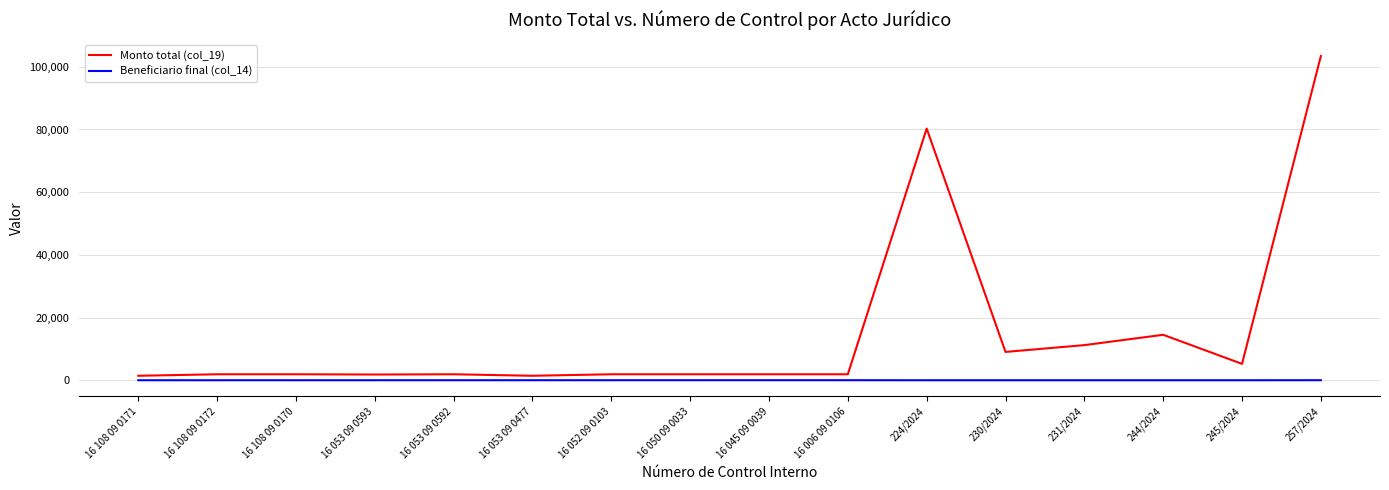

Which series has the largest range (max minus min)?

Monto total (col_19)